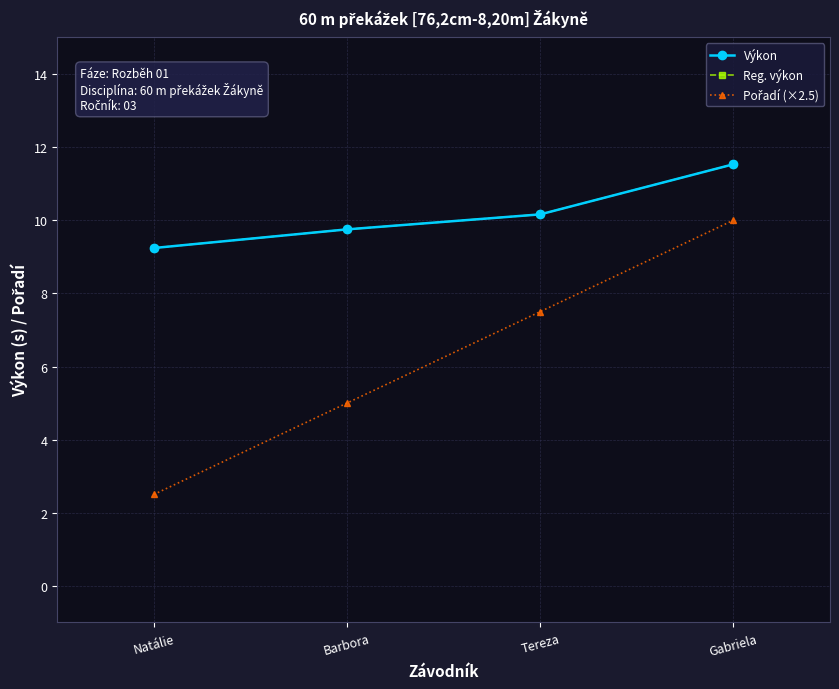

What is the smallest value displayed?

2.5